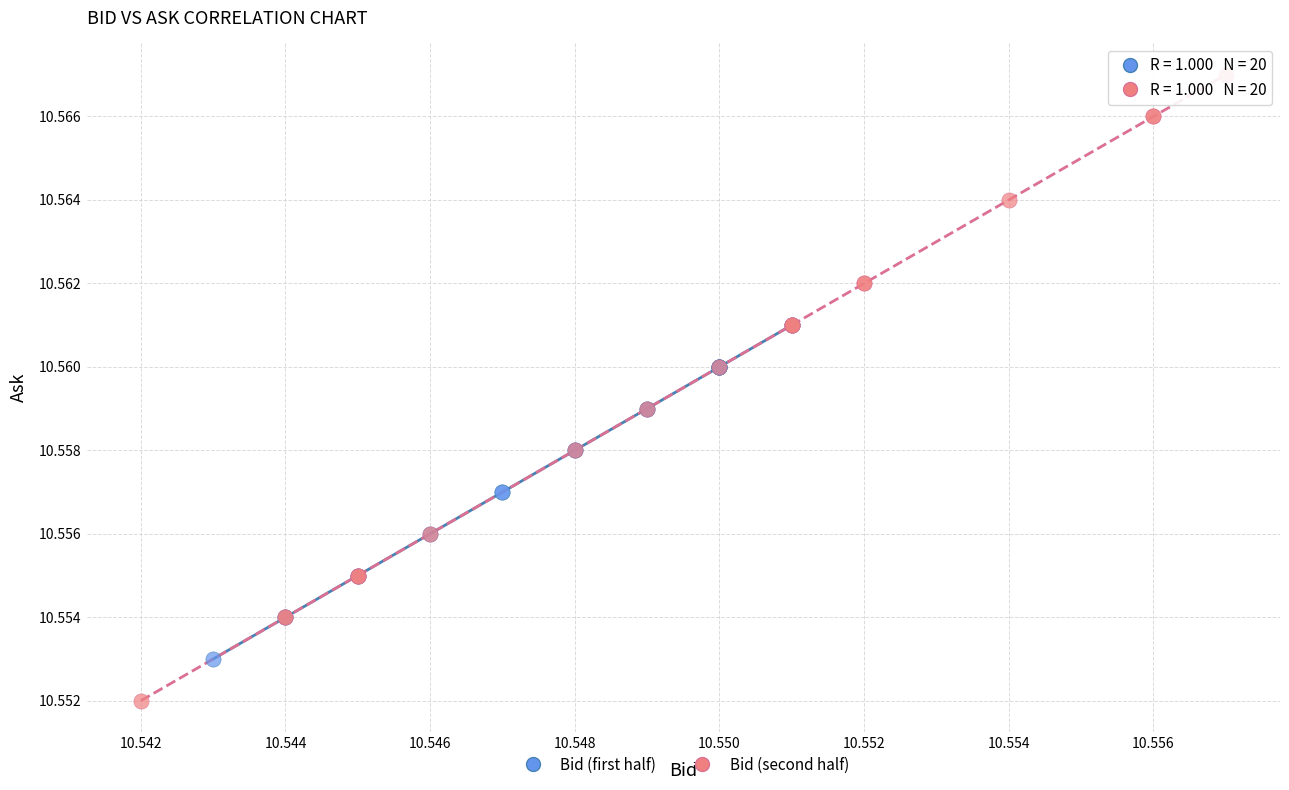

Which series has the widest spread of Y values?

Bid (second half)